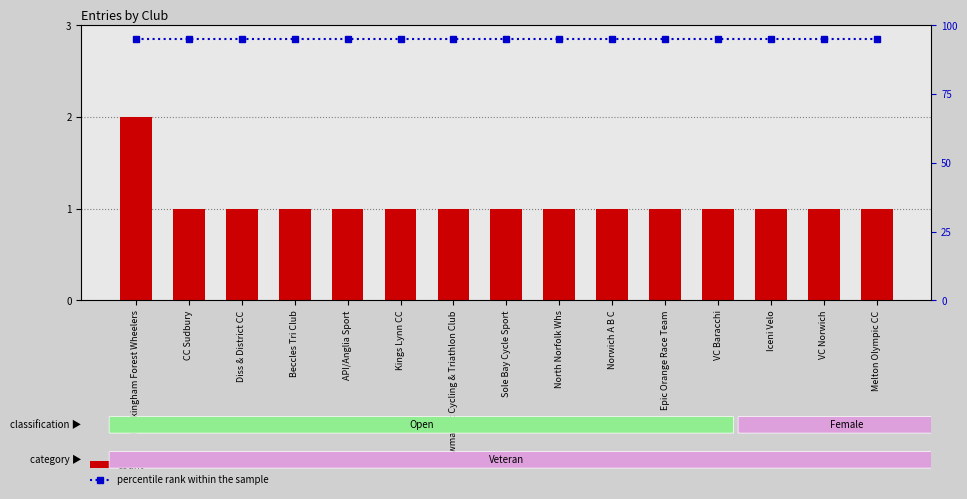

What is the lowest value of the count series?

1.0